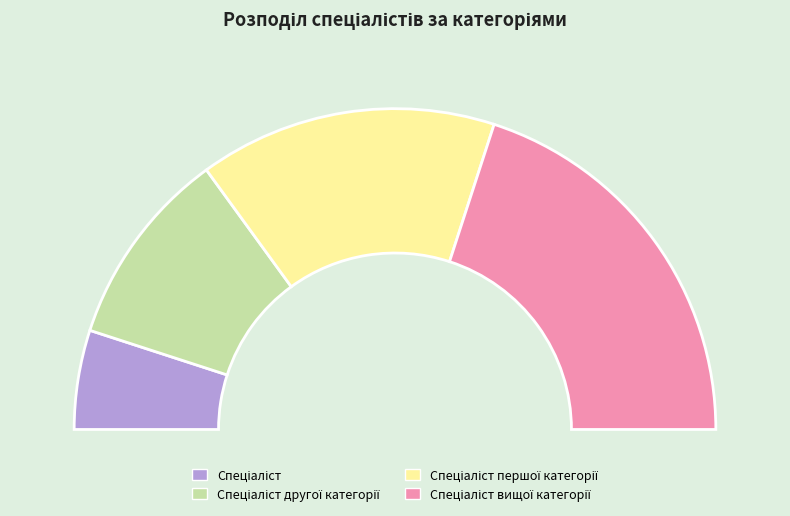

How much of the chart is everything except Спеціаліст вищої категорії?

60.0%